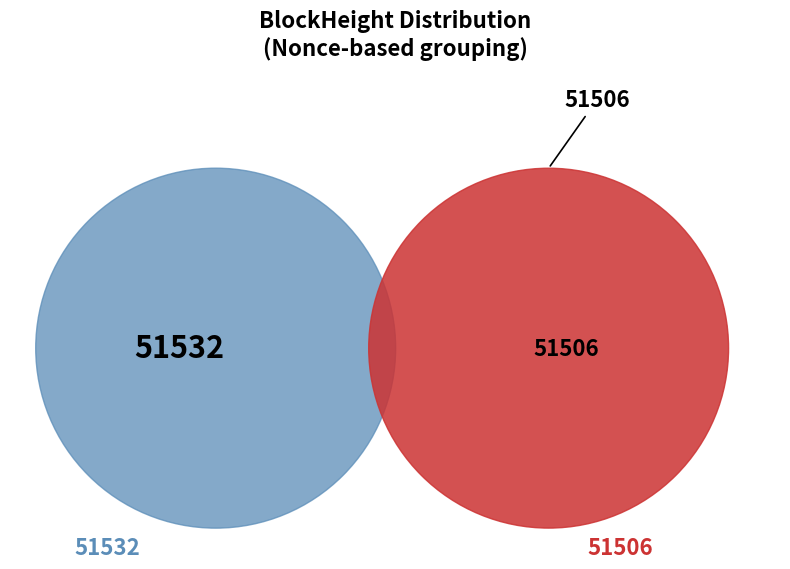

Rank the categories by value from highest to lowest.

51506, 51532